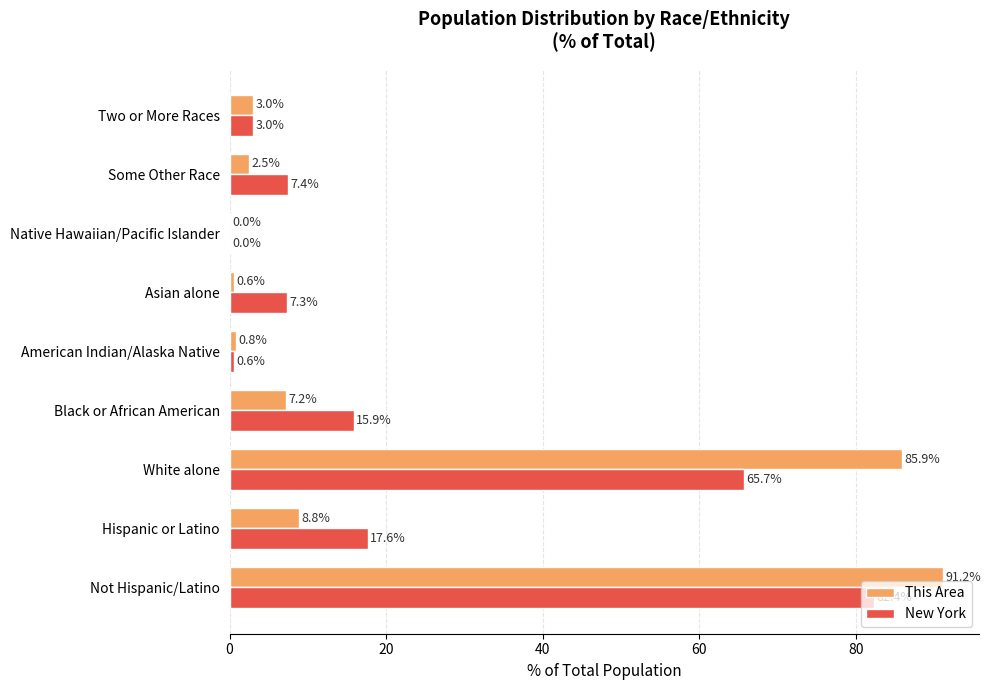

What is the approximate value of New York at Not Hispanic/Latino?

82.4